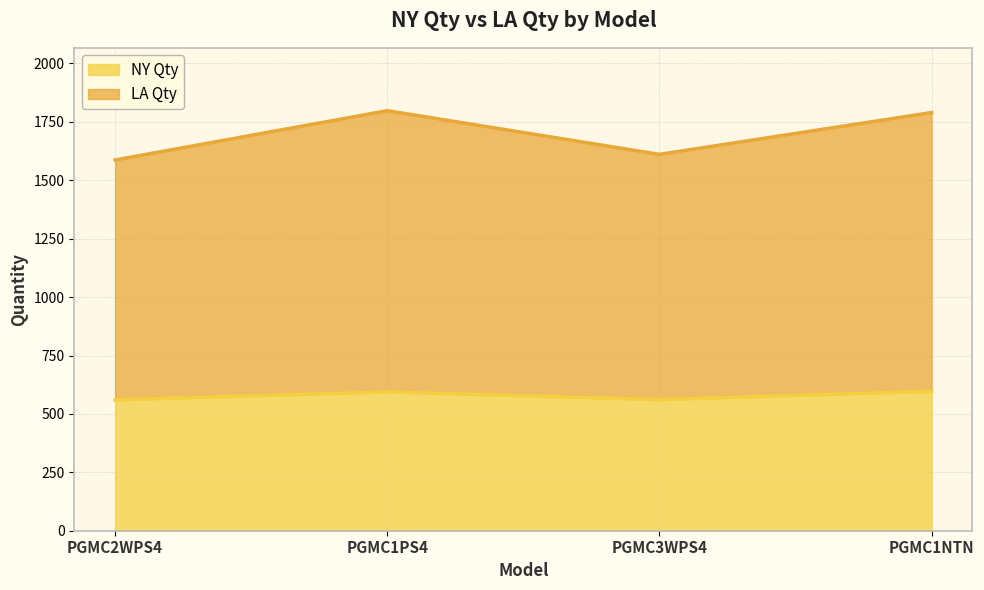

Reading right to left, transcribe all the data shown in this chart.

NY Qty: PGMC1NTN=597	PGMC3WPS4=561	PGMC1PS4=594	PGMC2WPS4=560
LA Qty: PGMC1NTN=1790	PGMC3WPS4=1611	PGMC1PS4=1798	PGMC2WPS4=1587